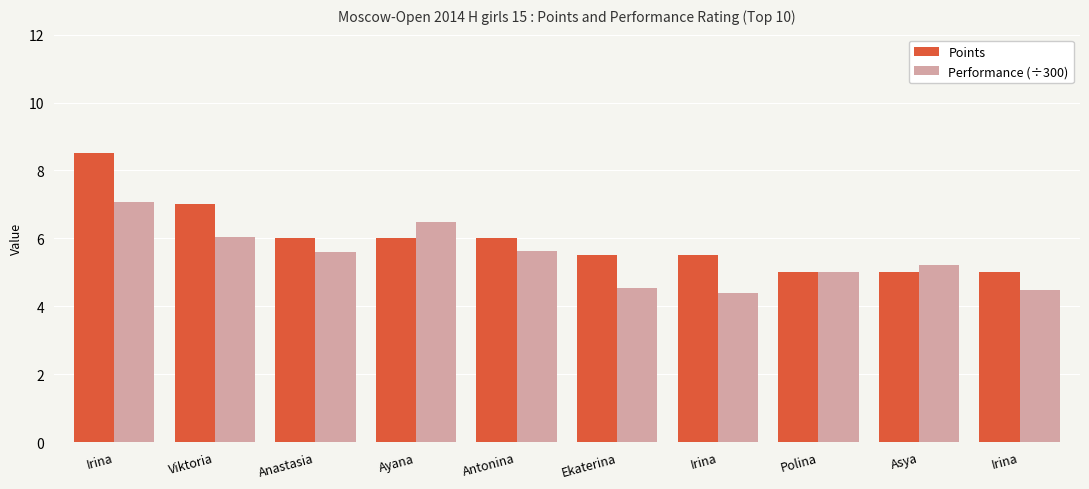

What is the label of the 5th bar from the left?

Antonina